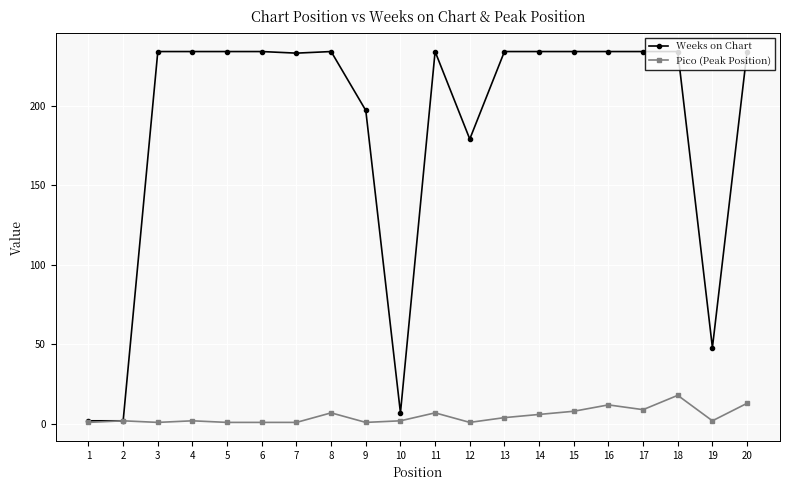

Which series has the largest range (max minus min)?

Weeks on Chart